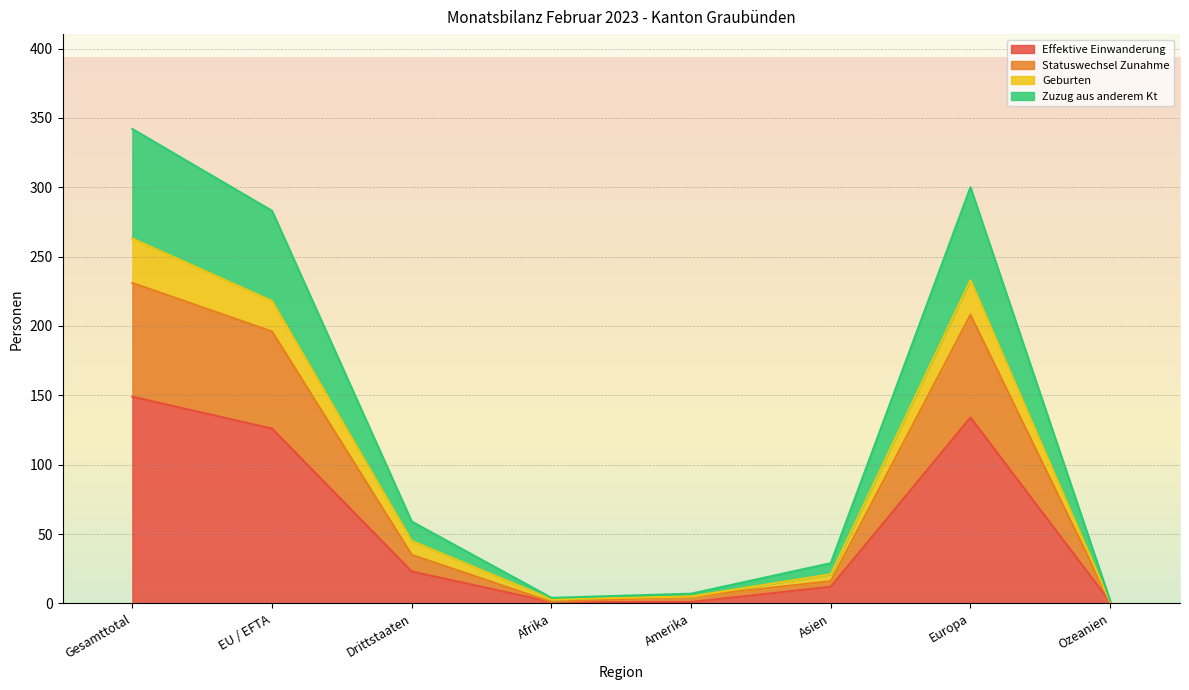

At which category is the sum across all series the highest?

Gesamttotal